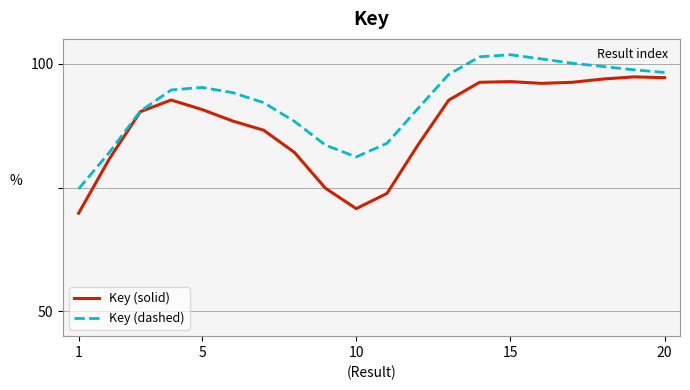

Which series has the largest total across all categories?

Key (dashed)